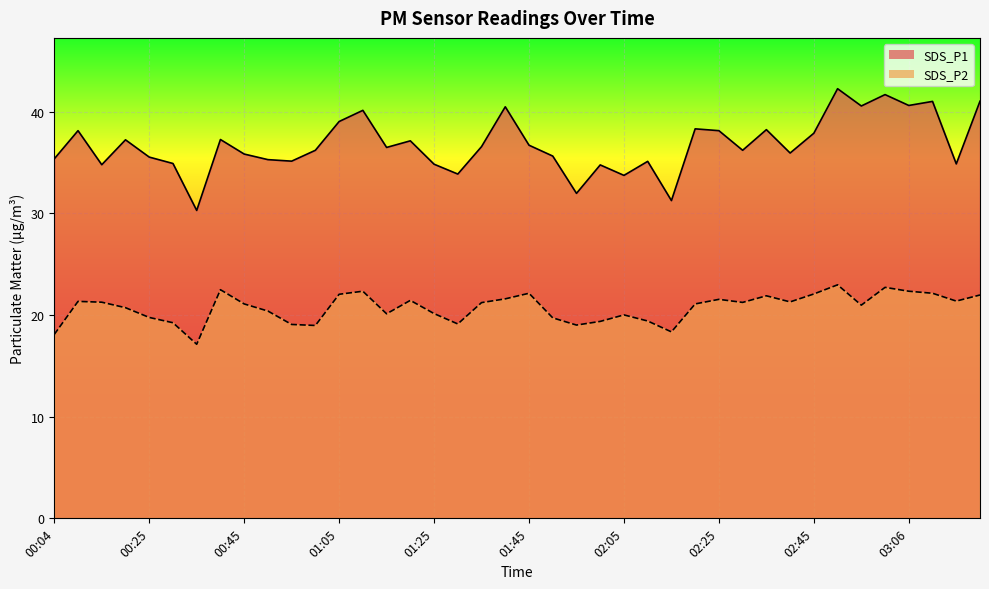

What is the highest value of the SDS_P2 series?

23.0